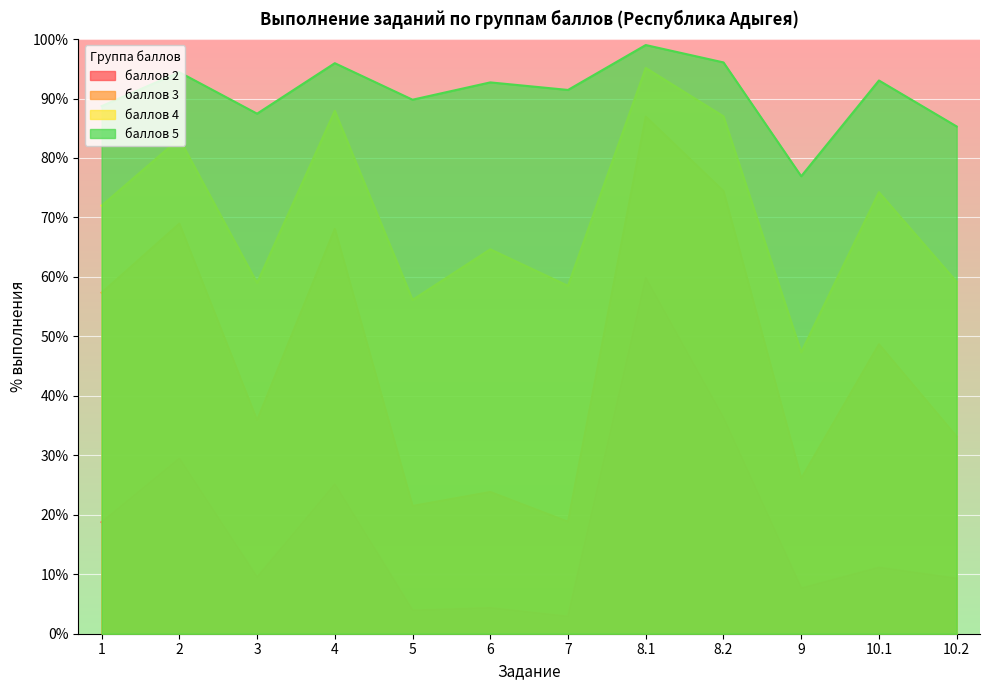

How many lines are shown in the chart?

4